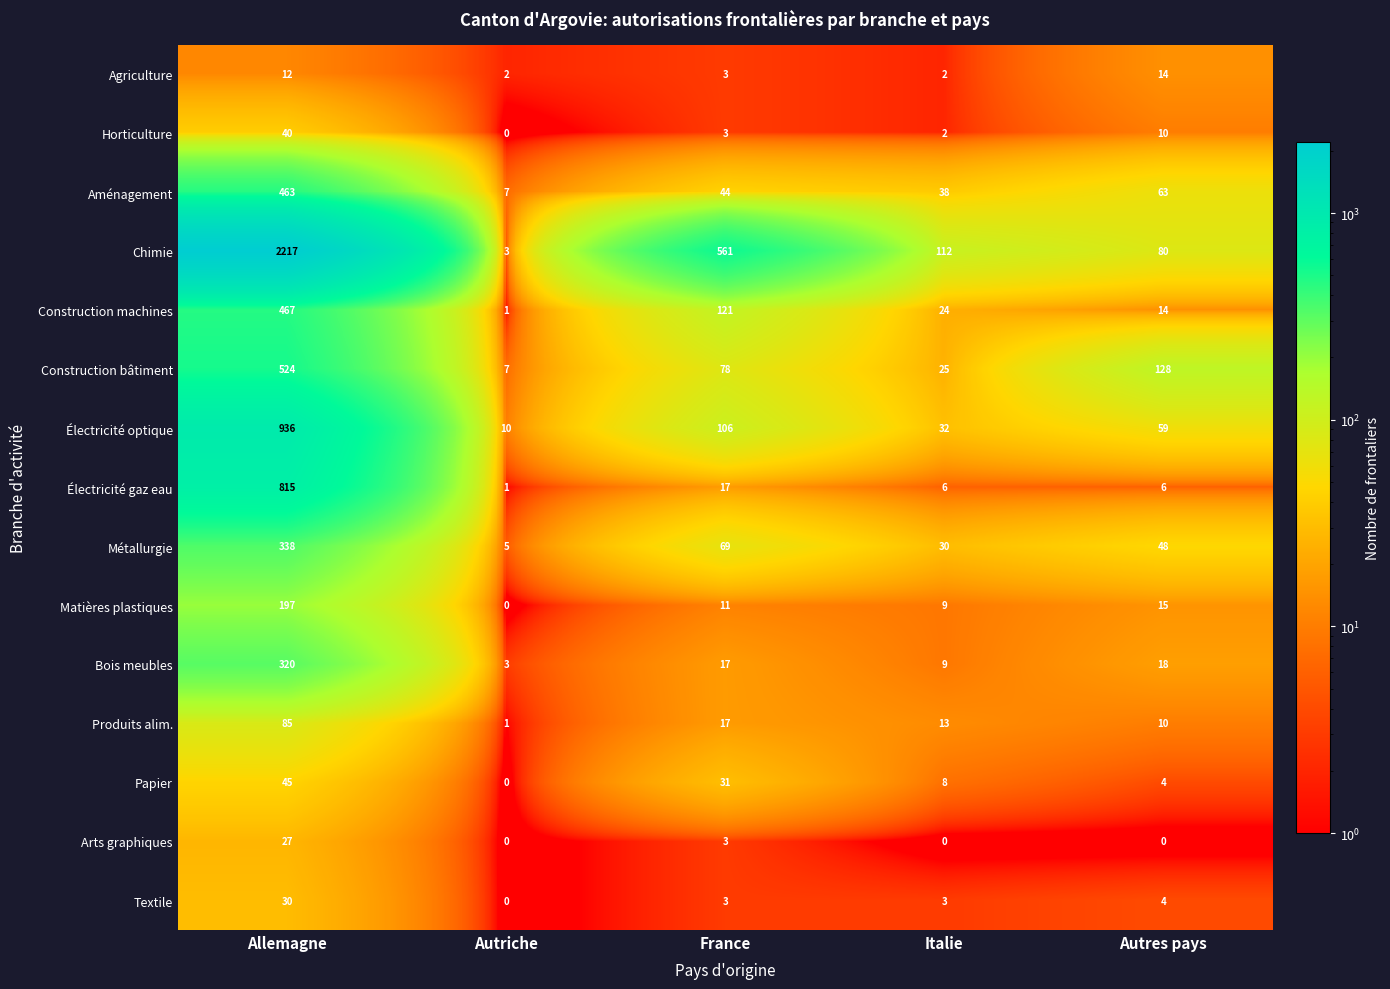

What is the difference between the highest and lowest values at France?

558